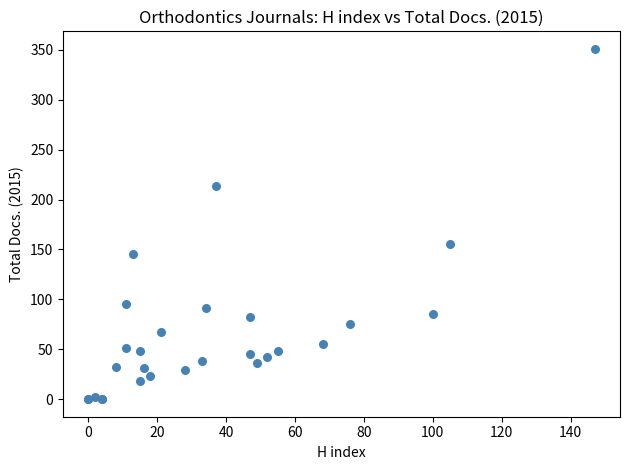

What Y value in the scatter plot is closest to 175?

155